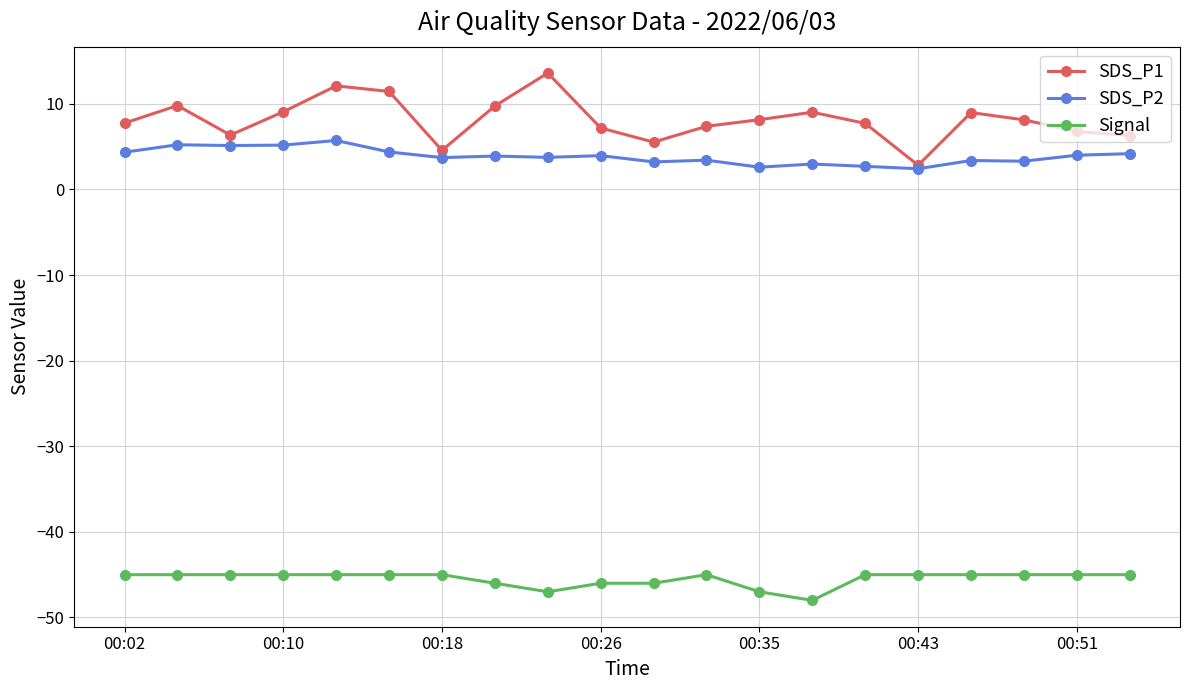

What is the smallest value displayed?

-48.0